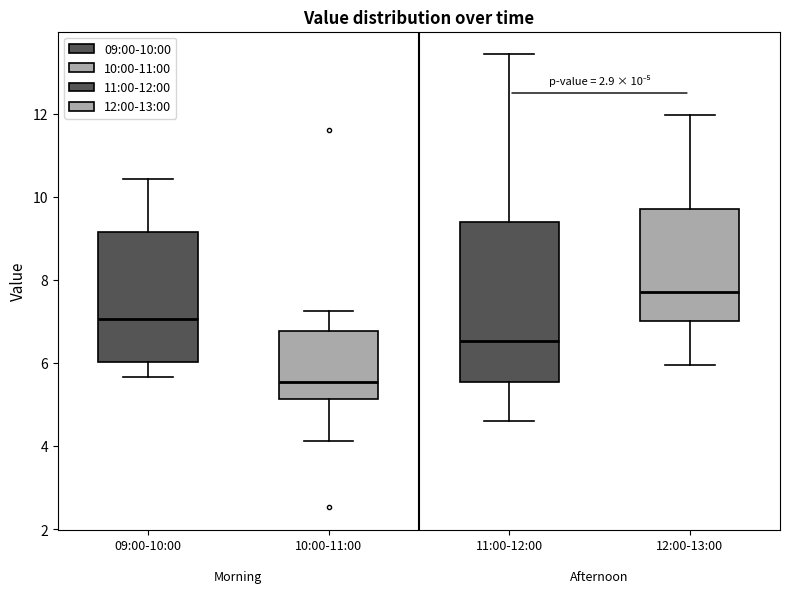

Which box's median line is the highest?

12:00-13:00